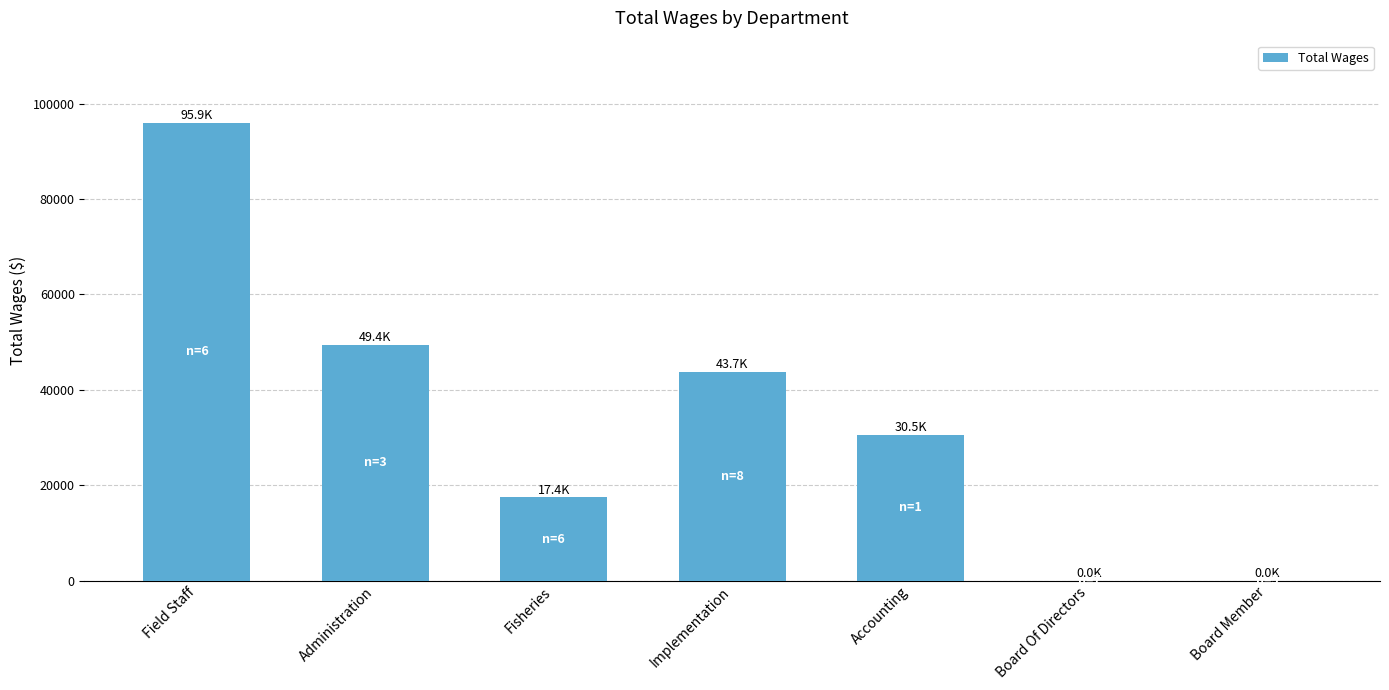

At which label does the data first exceed 30500?

Field Staff